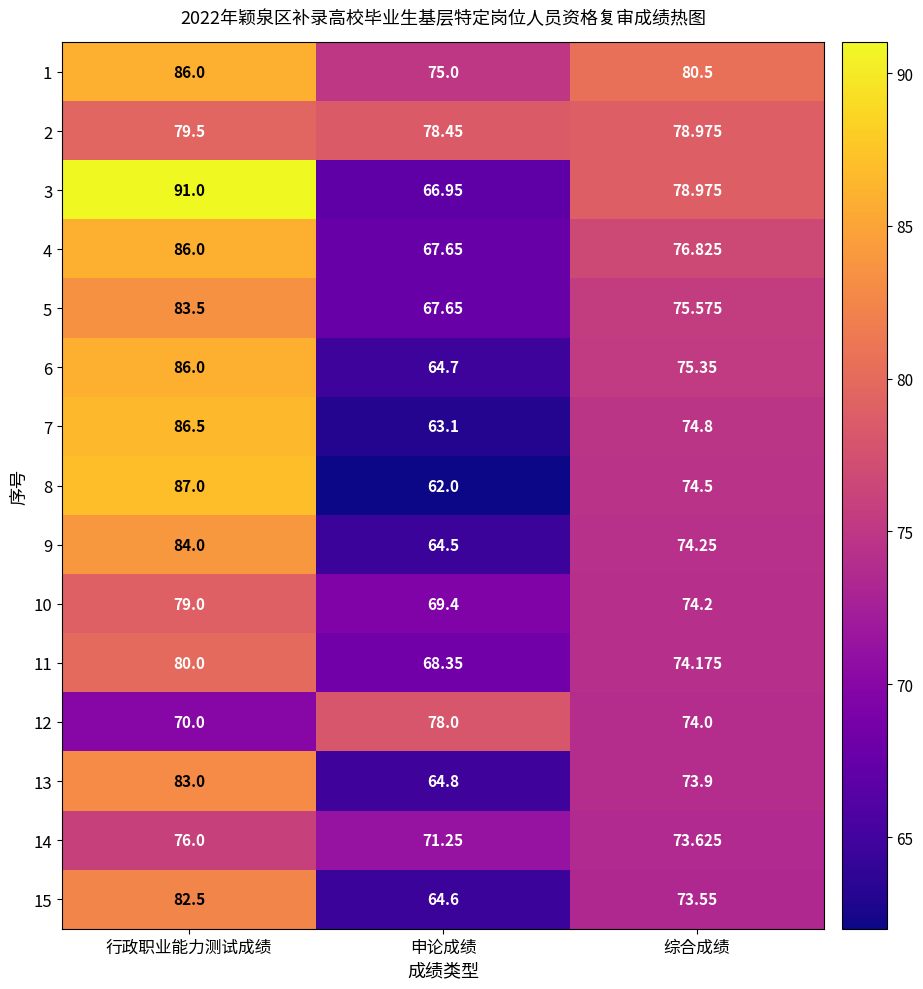

Which category has the lowest value across all series?

申论成绩